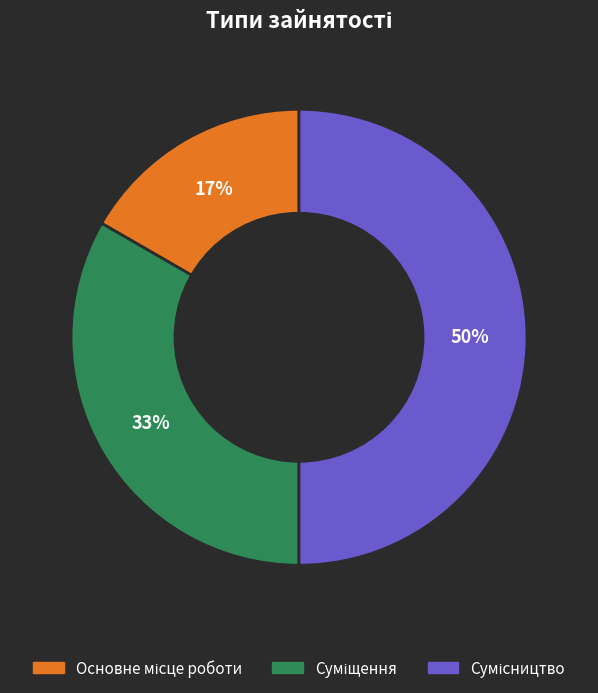

How many segments does this pie chart have?

3